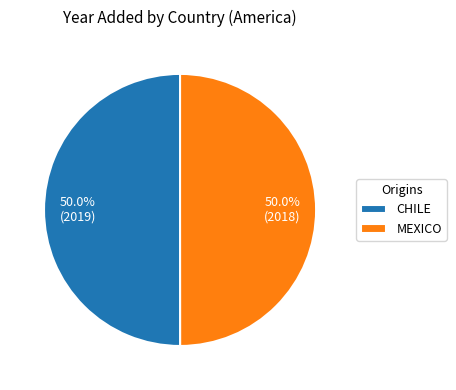

What is the ratio of the value at MEXICO to the value at CHILE?

1.0